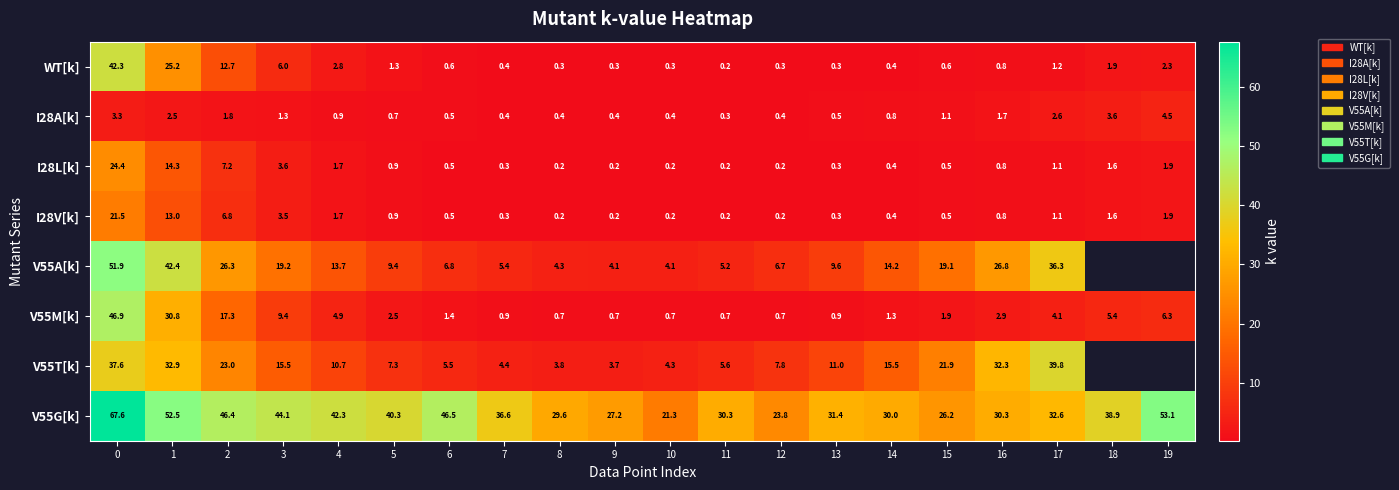

What is the difference between the V55M[k] values at 16 and 17?

1.2